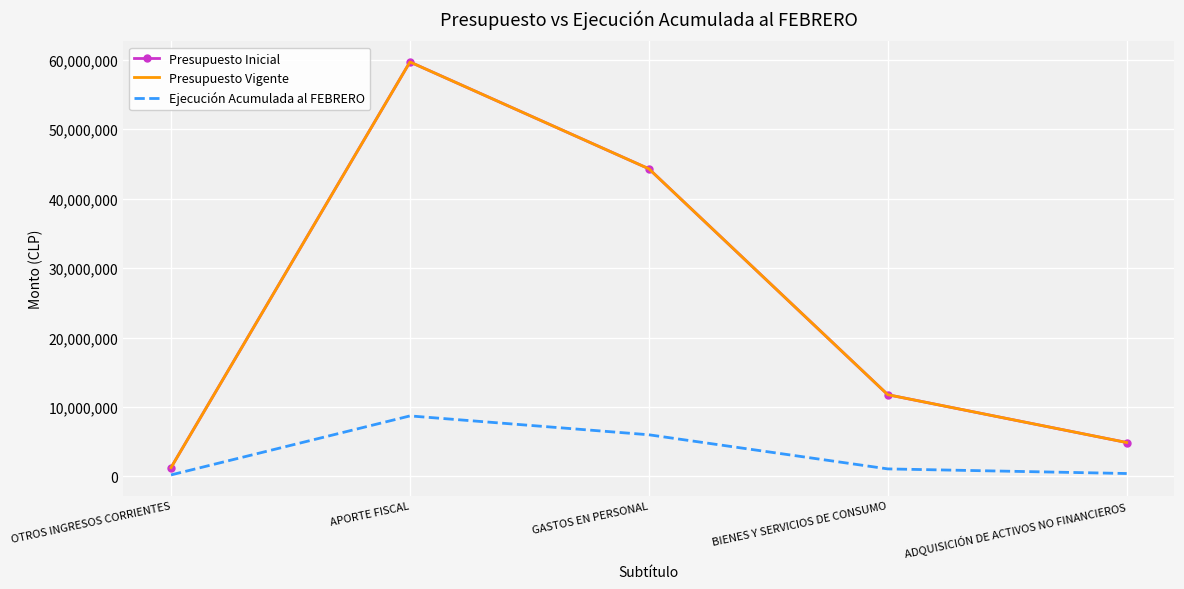

The Presupuesto Inicial series shows 35693528 at APORTE FISCAL. True or false?

False